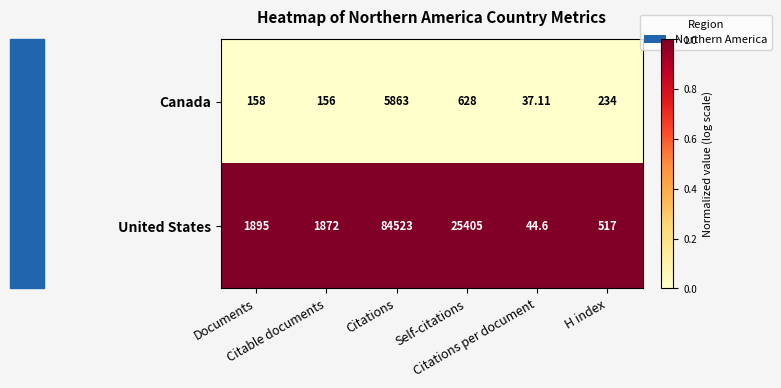

List the series in order of their overall mean, lowest first.

Canada, United States